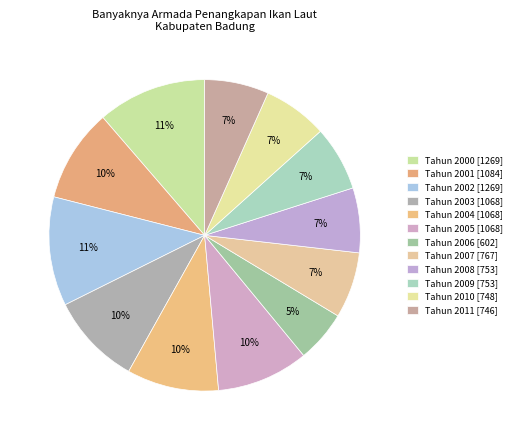

Is there any slice that represents more than half of the pie?

No